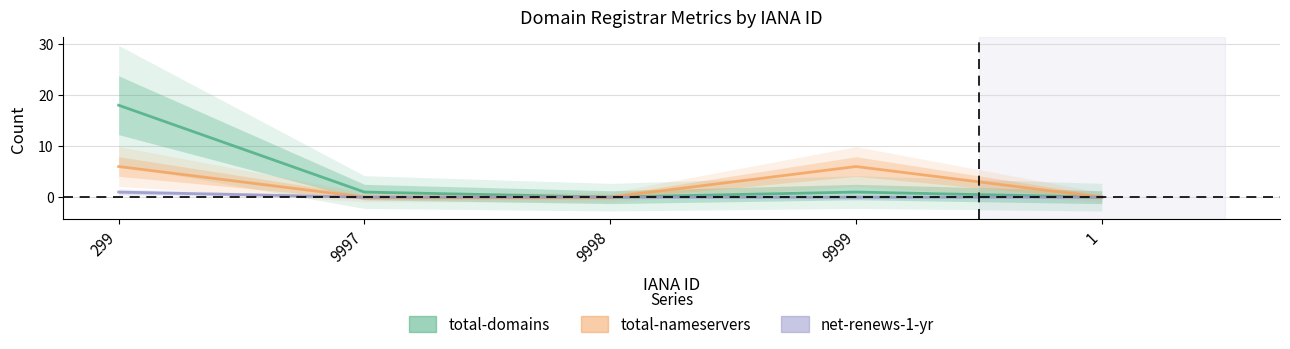

Does the chart have visible grid lines?

Yes